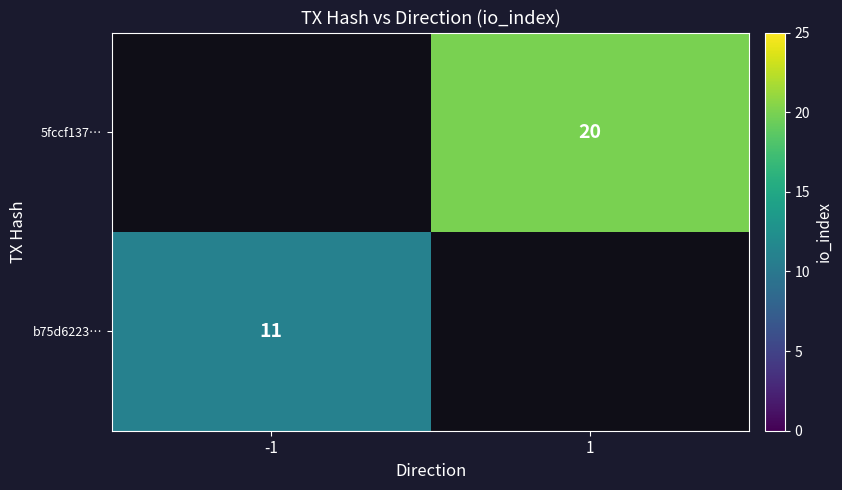

True or false: 5fccf137… has a value of 20 at 1.

True